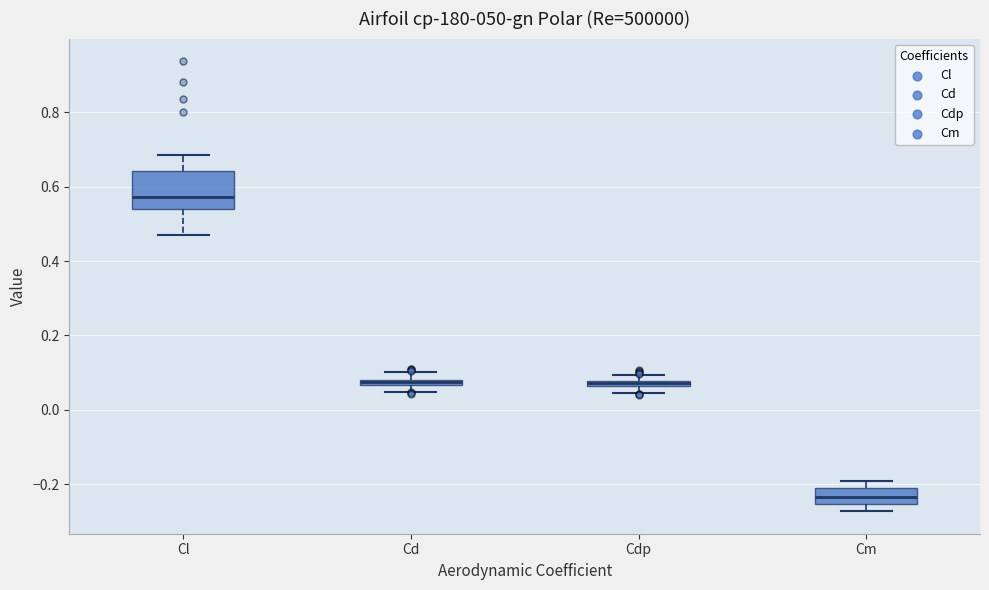

Which box has the lowest median line?

Cm